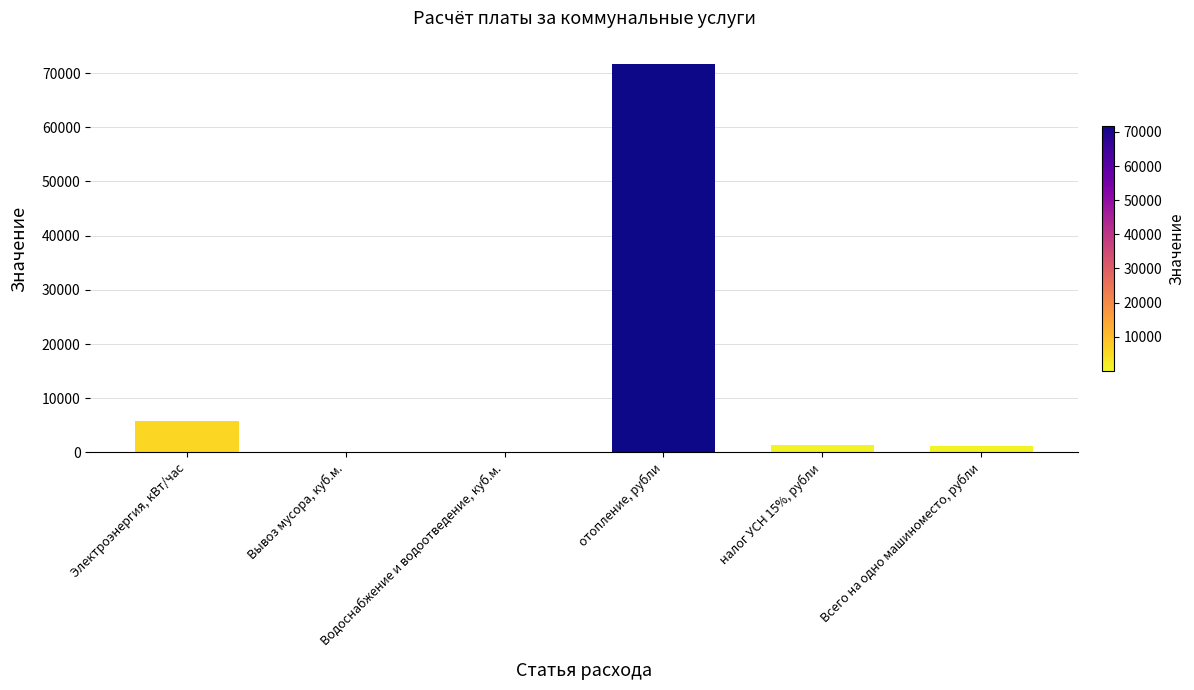

Are the bars horizontal?

No